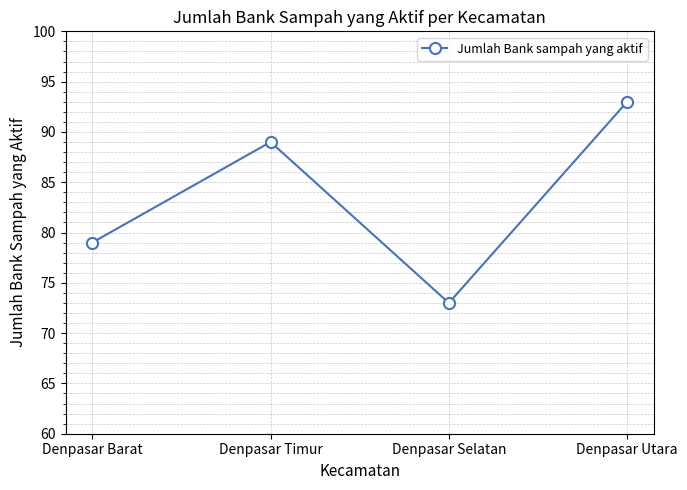

The chart shows a value of 89 at Denpasar Timur. True or false?

True